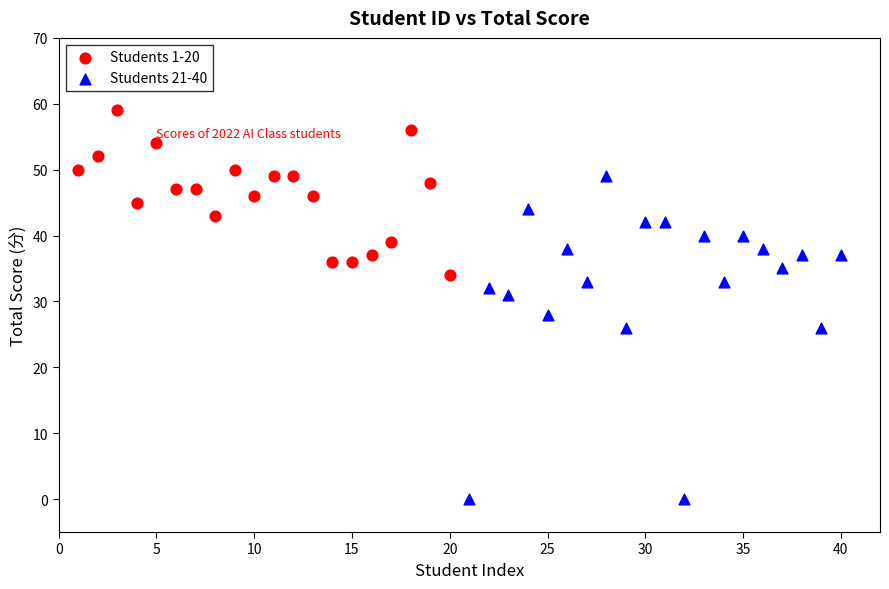

What are all the series names shown in the legend?

Students 1-20, Students 21-40